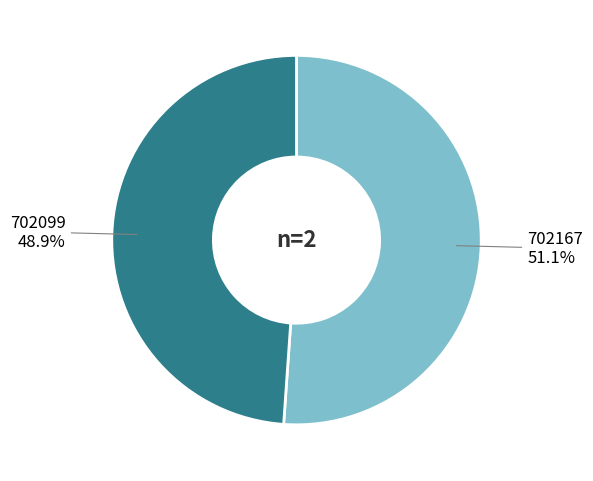

To the nearest percent, what is the difference between the largest and smallest slice percentages?

2%